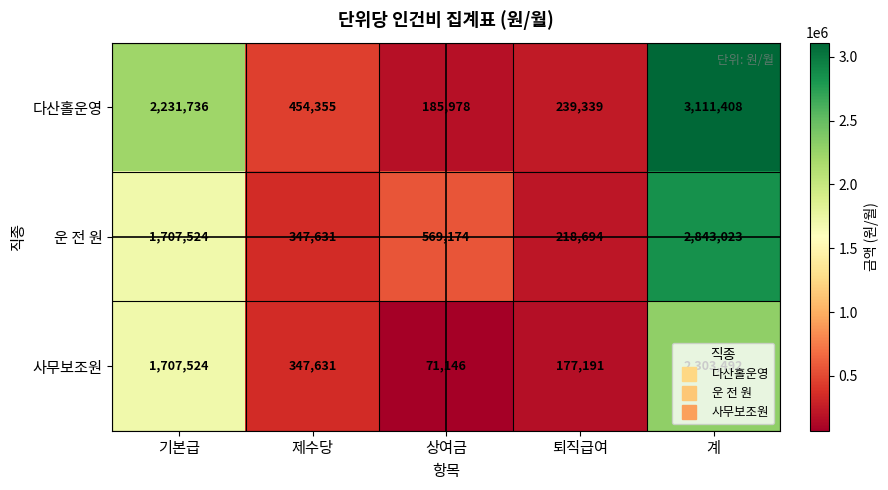

Is it true that 사무보조원 equals 39731 at 상여금?

False